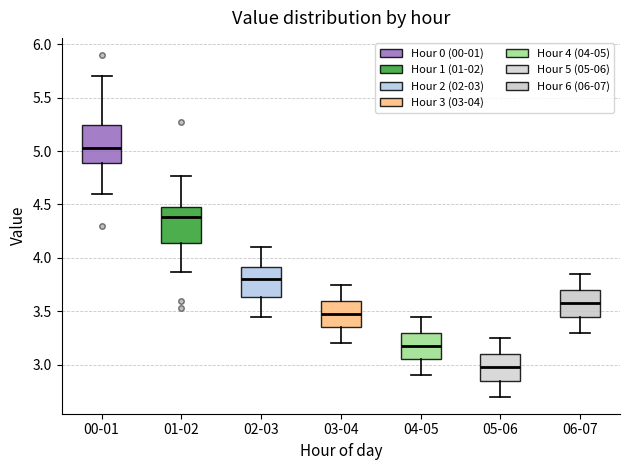

Reading left to right, read every box against the y-axis: the position of its median line, the range the box covers, and the ends of its whiskers. The values are not printed on the chart, so give them approximately, as read against the axis.

00-01: median 5.05, box 4.90 to 5.25, whiskers 4.60 to 5.70
01-02: median 4.40, box 4.15 to 4.50, whiskers 3.85 to 4.75
02-03: median 3.80, box 3.65 to 3.90, whiskers 3.45 to 4.10
03-04: median 3.50, box 3.35 to 3.60, whiskers 3.20 to 3.75
04-05: median 3.20, box 3.05 to 3.30, whiskers 2.90 to 3.45
05-06: median 3.00, box 2.85 to 3.10, whiskers 2.70 to 3.25
06-07: median 3.60, box 3.45 to 3.70, whiskers 3.30 to 3.85